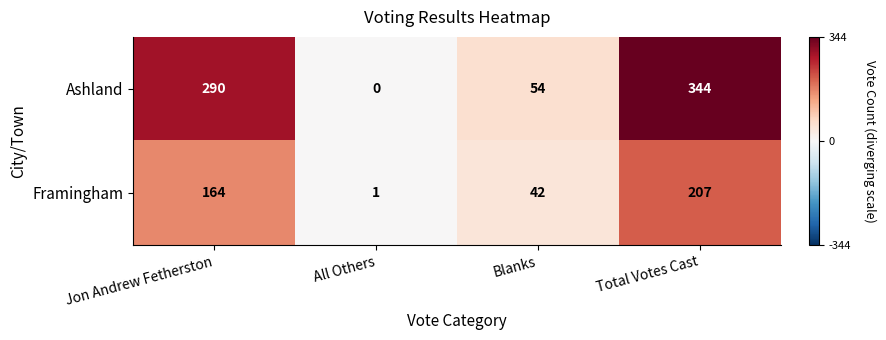

Reading left to right, list all the values displayed in this chart.

Ashland: Jon Andrew Fetherston=290	All Others=0	Blanks=54	Total Votes Cast=344
Framingham: Jon Andrew Fetherston=164	All Others=1	Blanks=42	Total Votes Cast=207